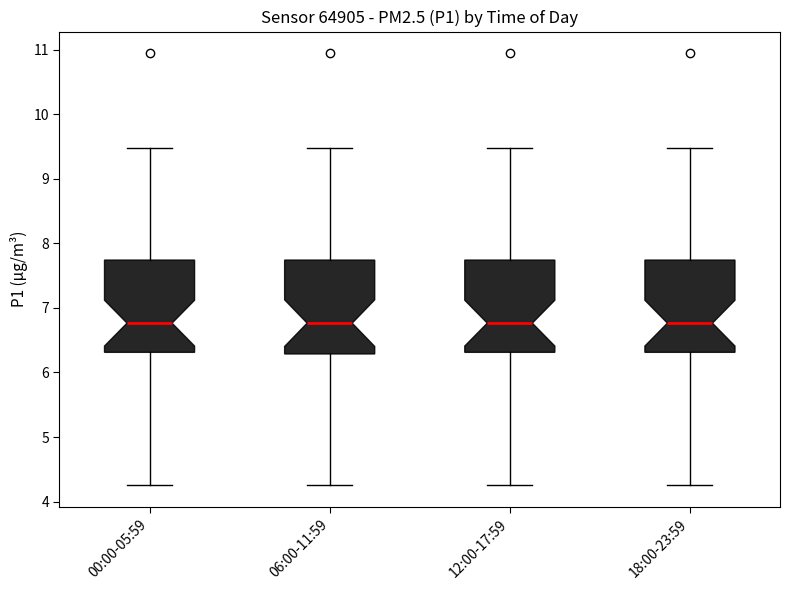

Reading left to right, transcribe this box plot: for each box, give where its median line is, the range the box spans, and where its two whiskers end, as read against the y-axis. The values are not printed on the chart, so give them approximately, as read against the axis.

00:00-05:59: median 6.8, box 6.3 to 7.7, whiskers 4.3 to 9.5
06:00-11:59: median 6.8, box 6.3 to 7.7, whiskers 4.3 to 9.5
12:00-17:59: median 6.8, box 6.3 to 7.7, whiskers 4.3 to 9.5
18:00-23:59: median 6.8, box 6.3 to 7.7, whiskers 4.3 to 9.5